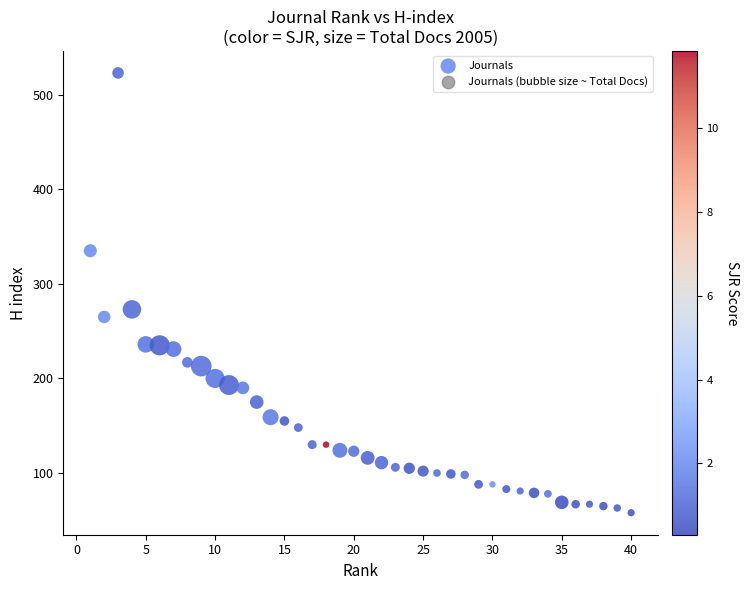

What is the range of X values (max minus min)?

39